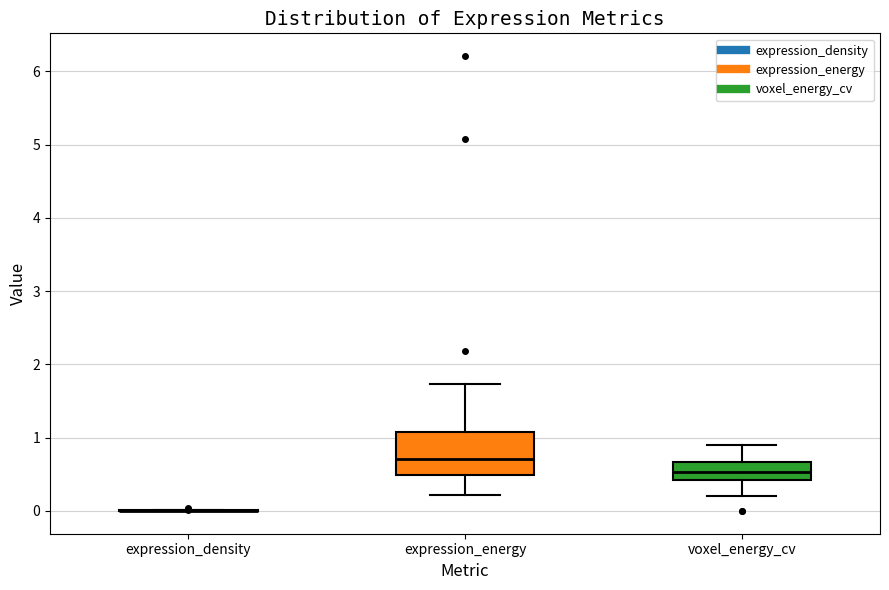

Which box is the tallest, from its lower edge to its upper edge?

expression_energy